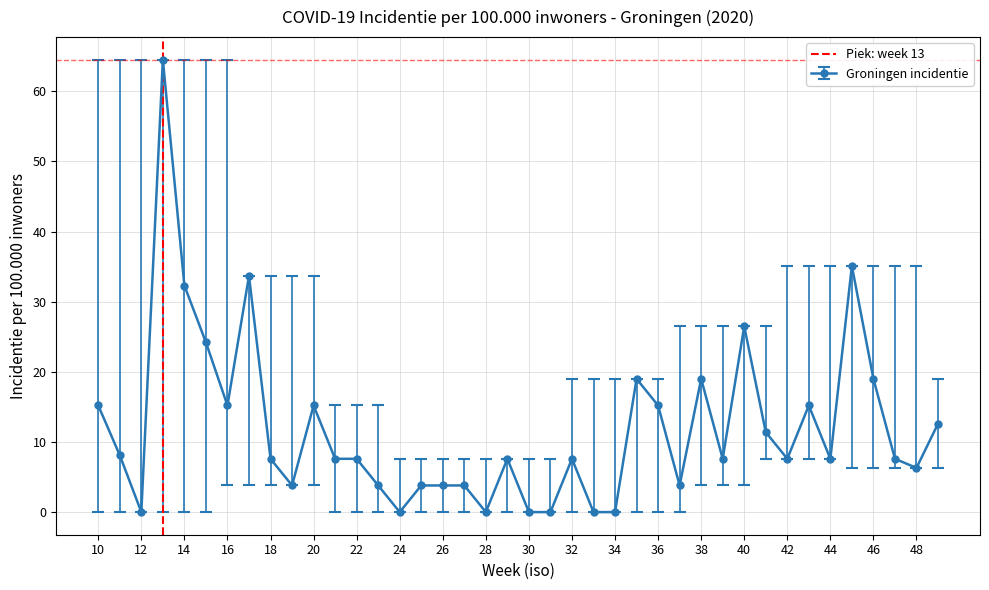

At which category does Groningen incidentie reach its first local valley?

12